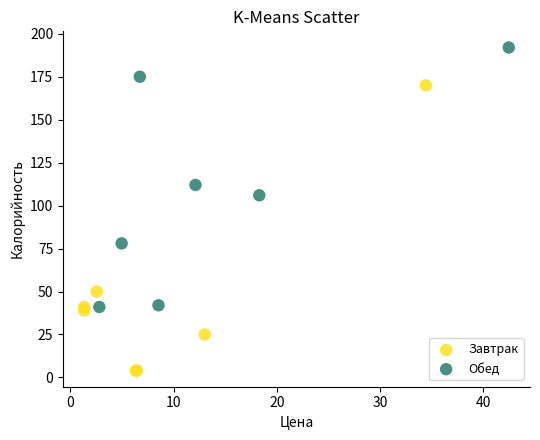

Which series reaches the minimum Y coordinate?

Завтрак